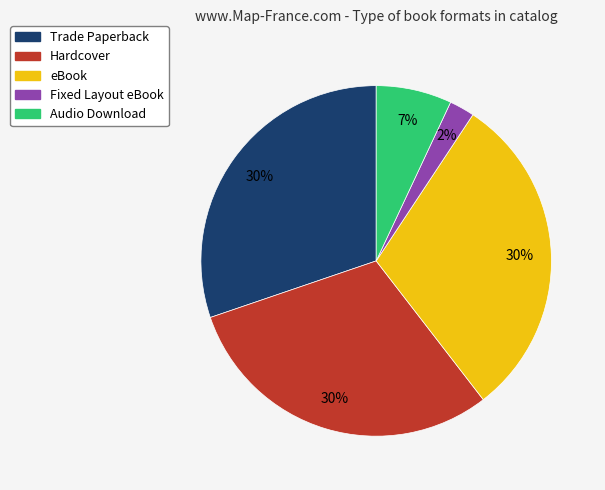

Count the number of slices in the pie.

5